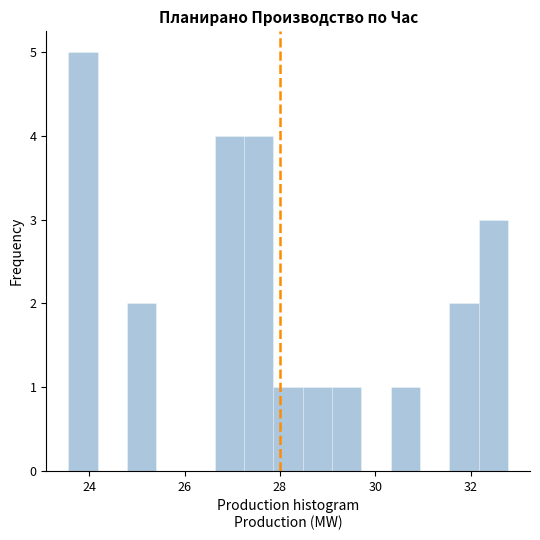

Around what value on the x-axis is the tallest bar? Give the approximate position of its centre, as read against the axis.

23.8